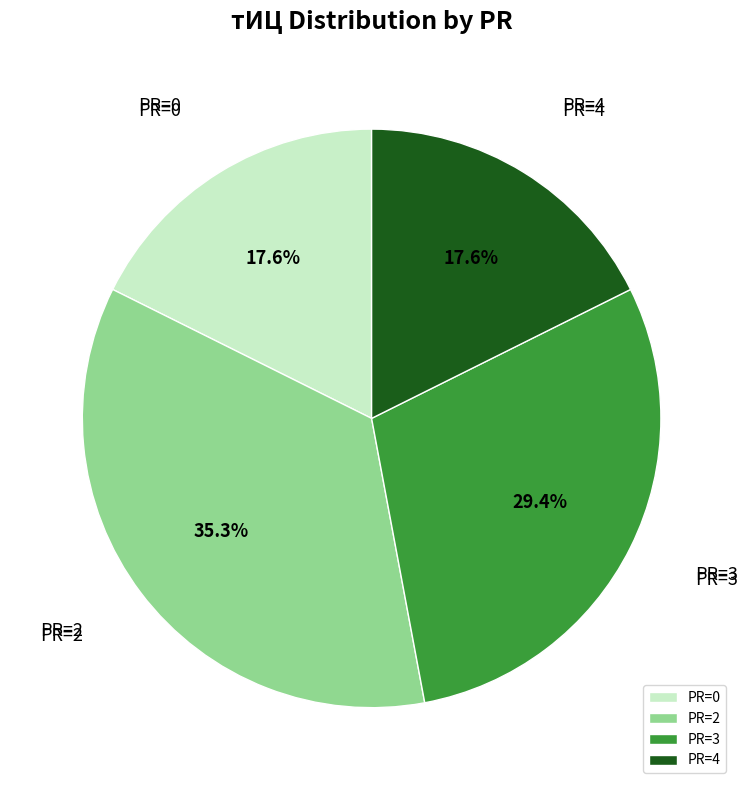

How many segments does this pie chart have?

4